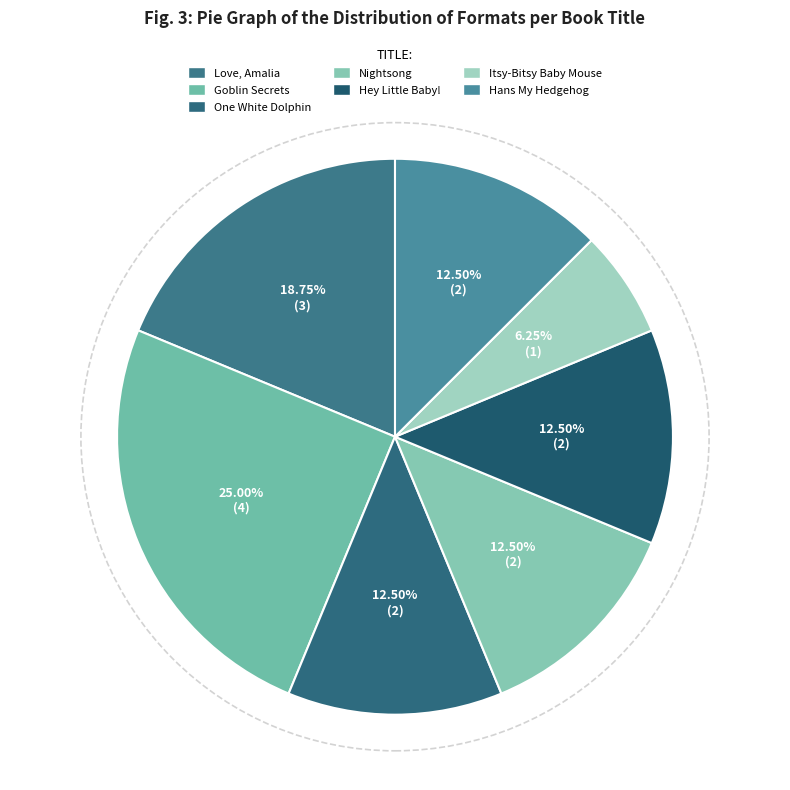

What is the largest slice in the pie chart?

Goblin Secrets